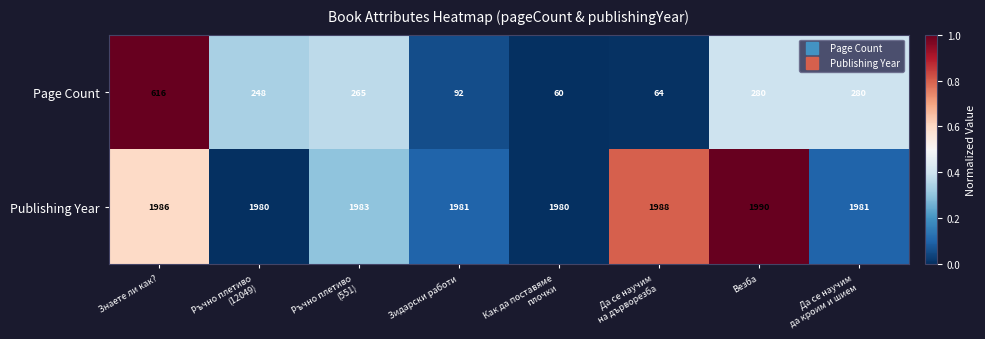

What is the maximum value shown in the chart?

1990